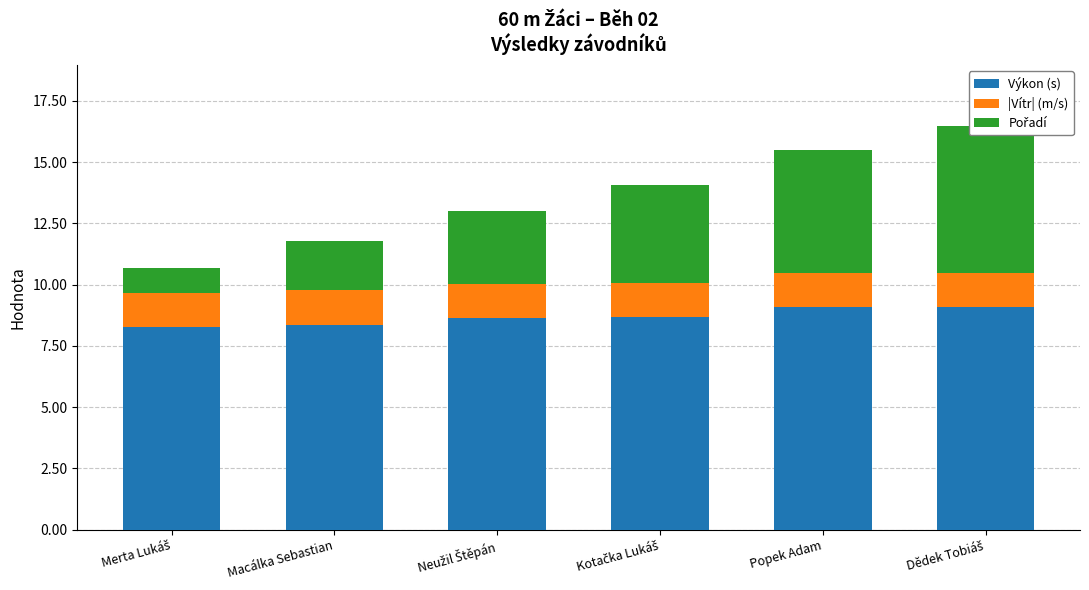

How many bars are there in total?

18